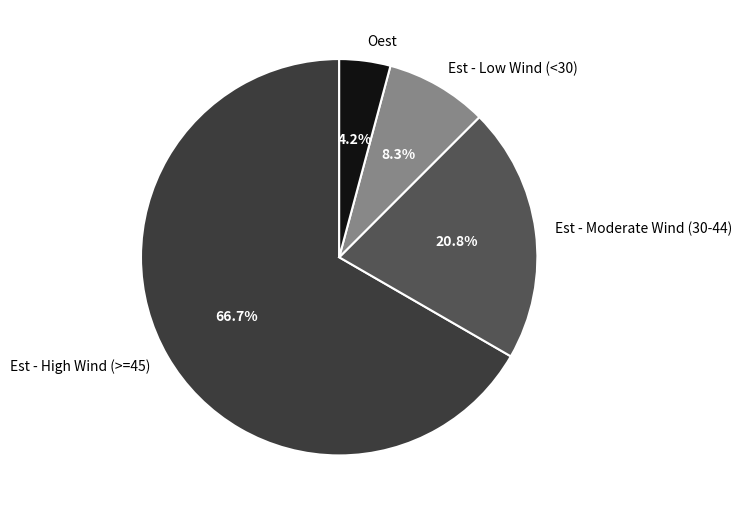

Does Oest account for over 50% of the chart?

No